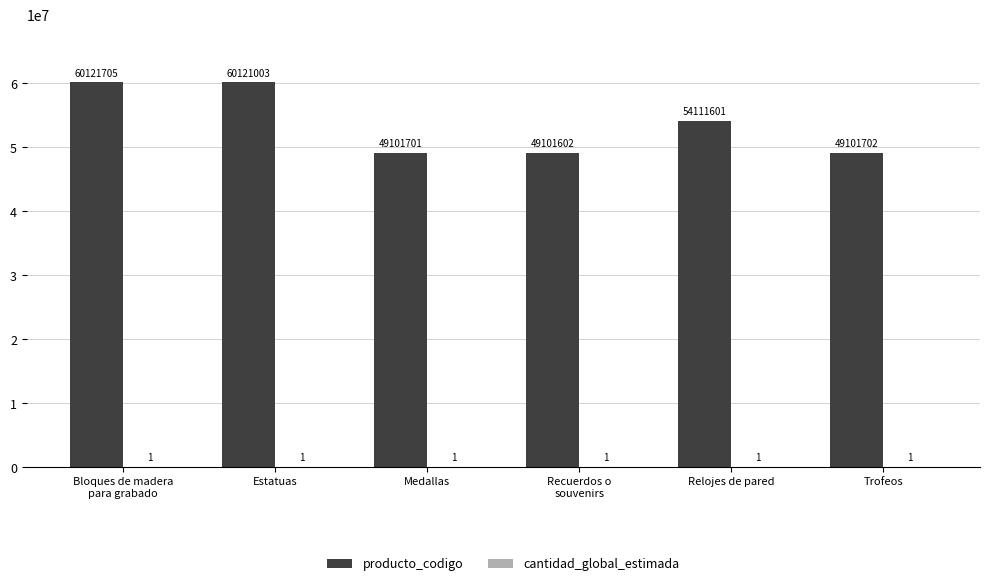

Which series has the largest total across all categories?

producto_codigo